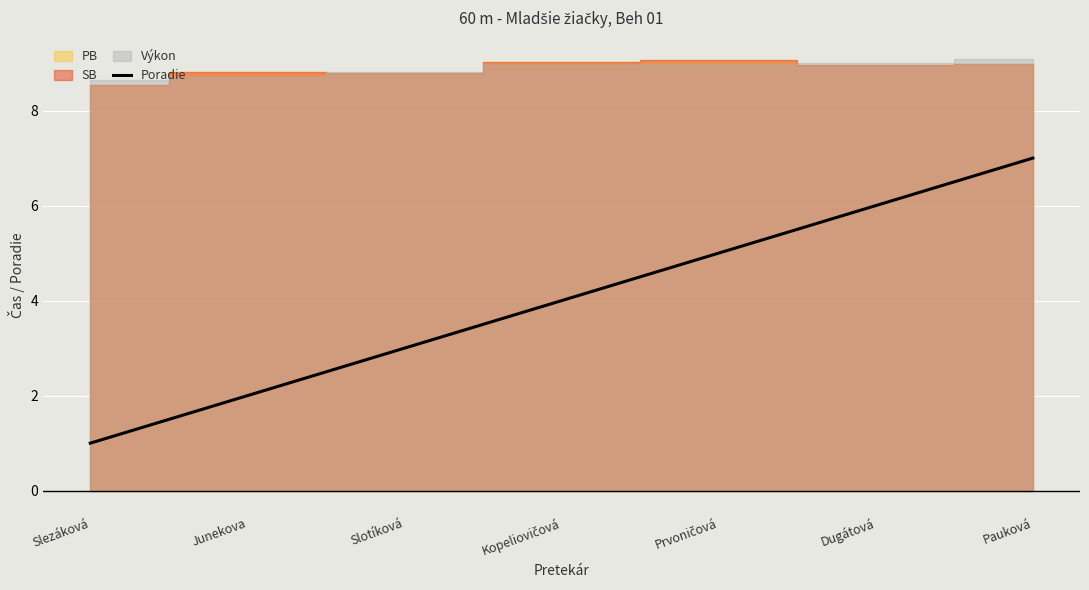

What is the label of the 5th point from the right?

Slotíková